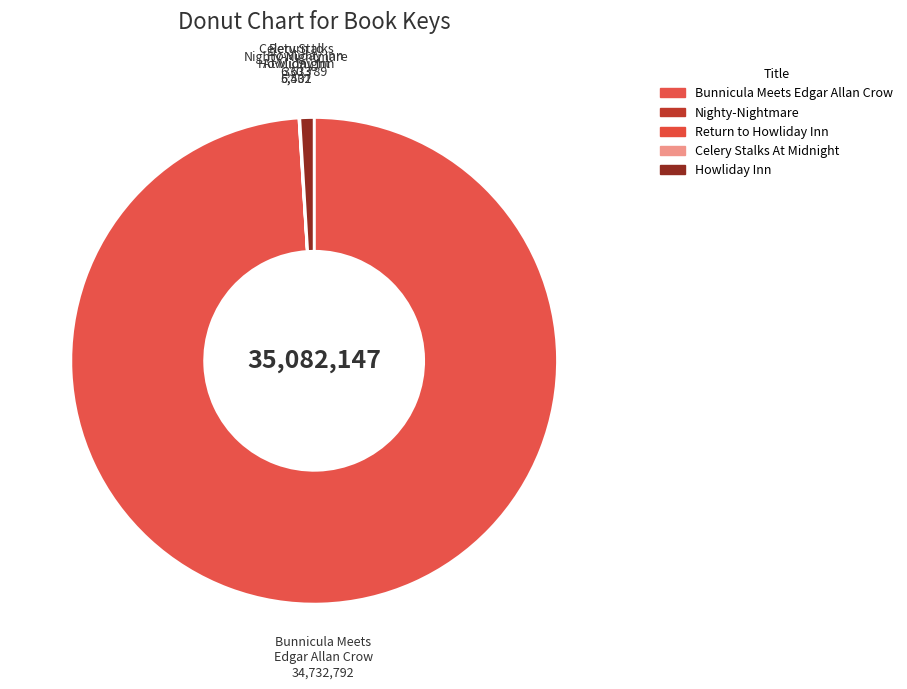

Is there a majority slice in this chart?

Yes